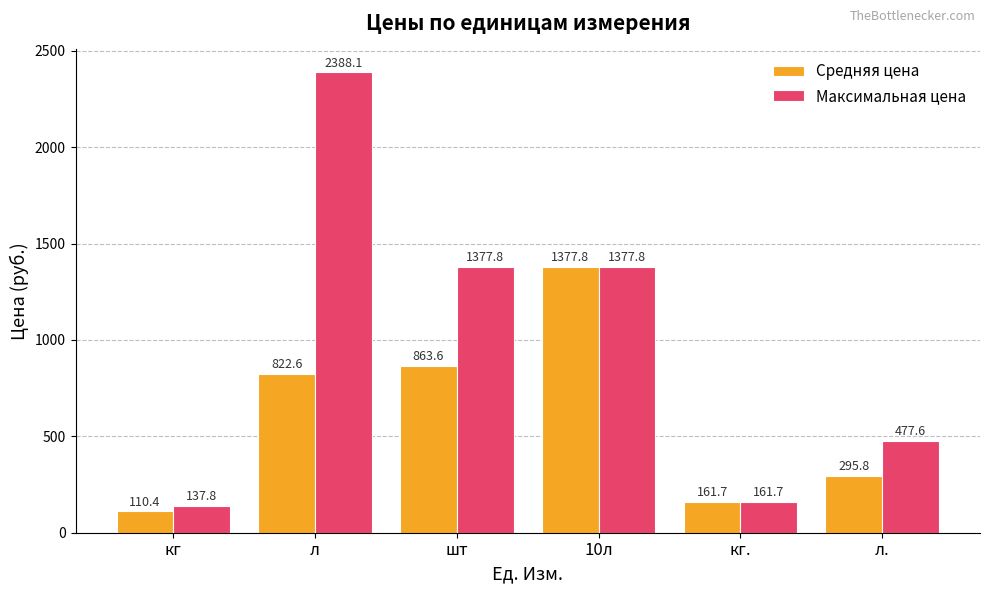

Which series changed the most between шт and л.?

Максимальная цена